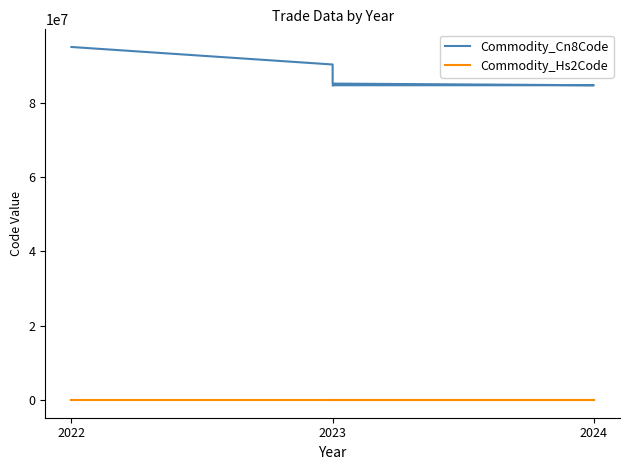

What are all the series names shown in the legend?

Commodity_Cn8Code, Commodity_Hs2Code